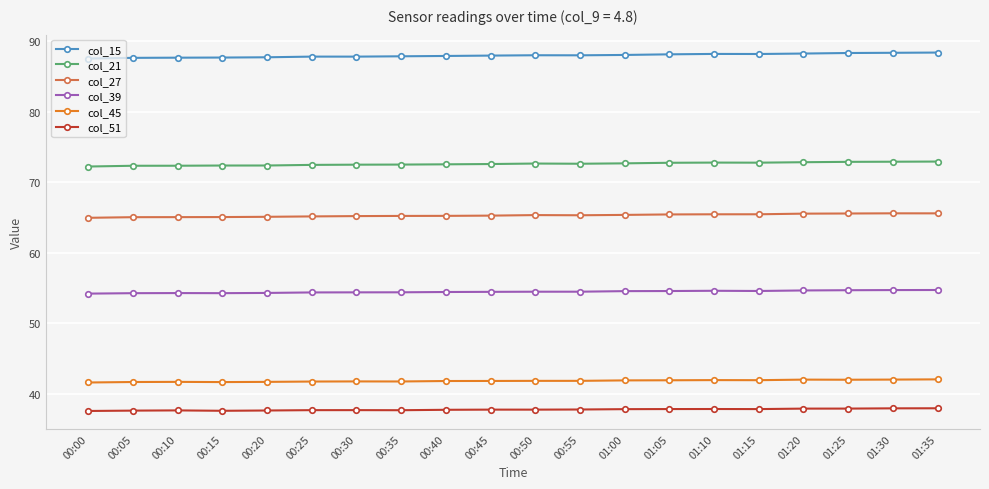

Rank the series by their maximum value, from lowest to highest.

col_51, col_45, col_39, col_27, col_21, col_15